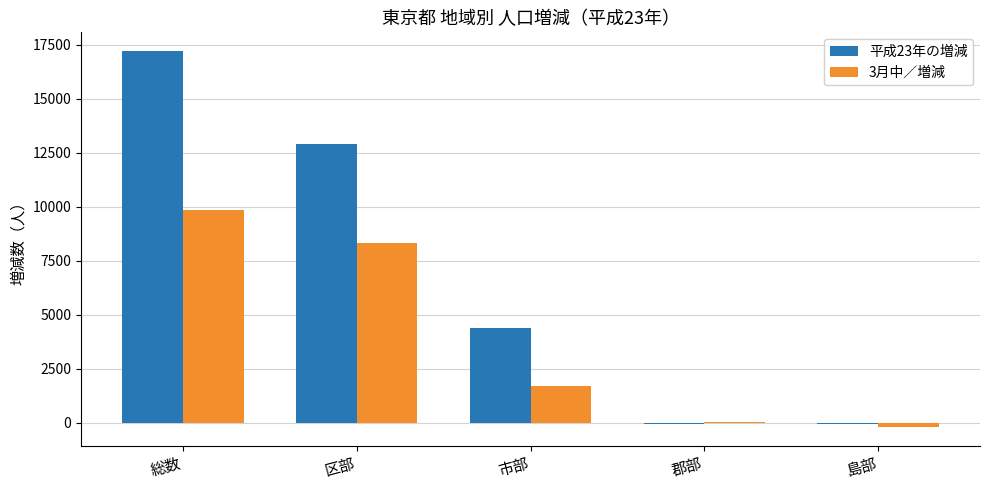

Which label corresponds to the largest value in the chart?

総数